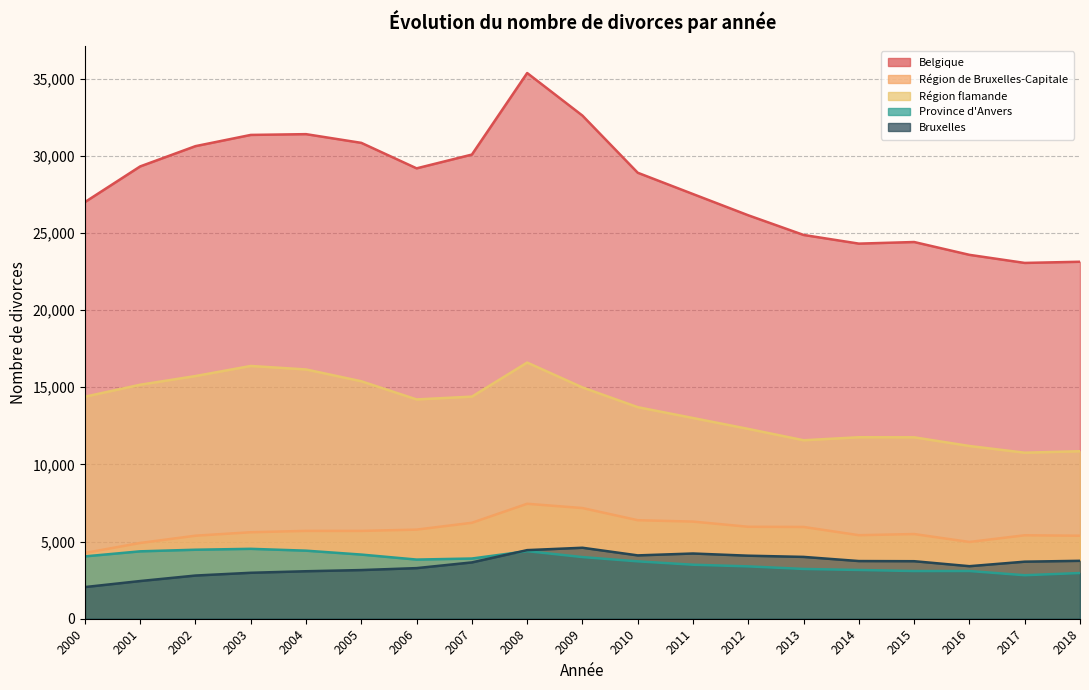

At which category is the sum across all series the highest?

2008